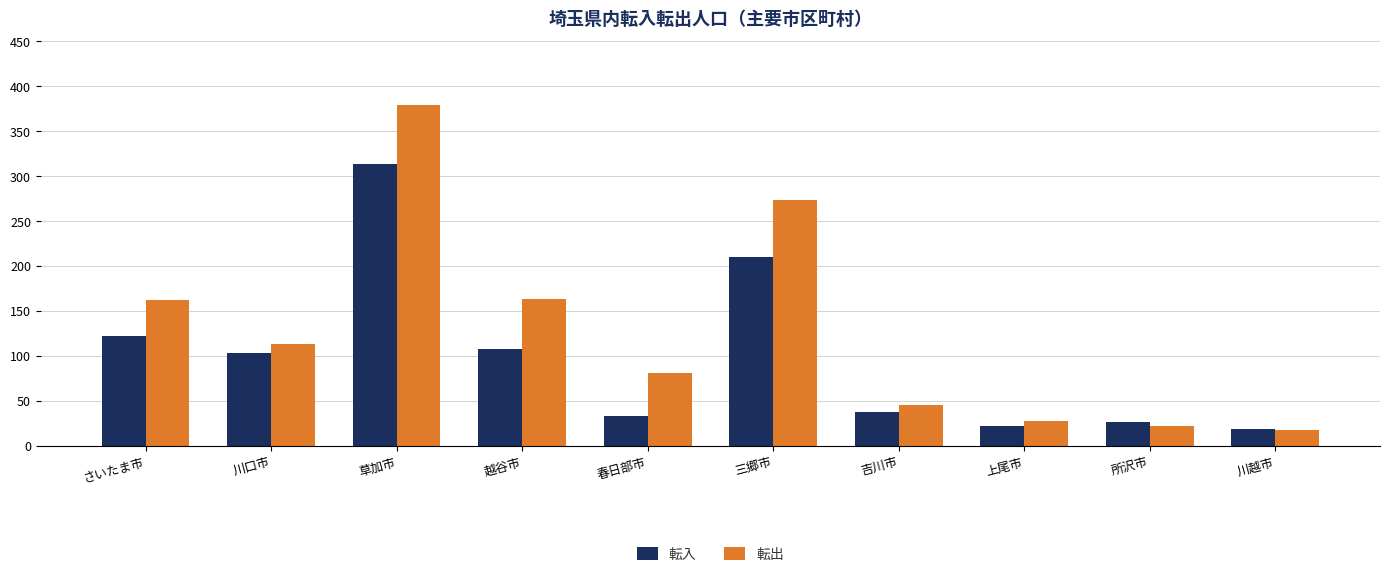

What is the minimum value shown in the chart?

18